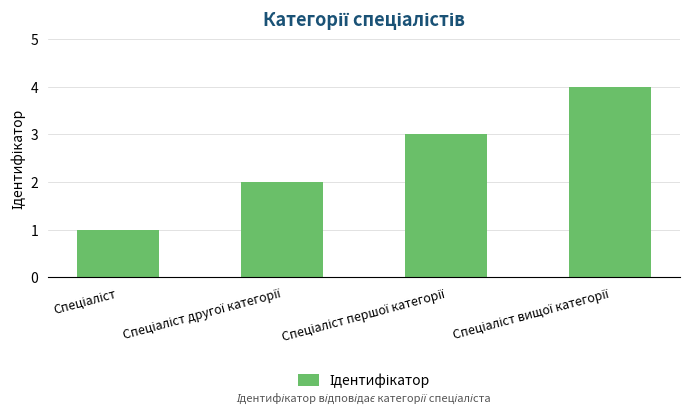

How many bars are there in total?

4